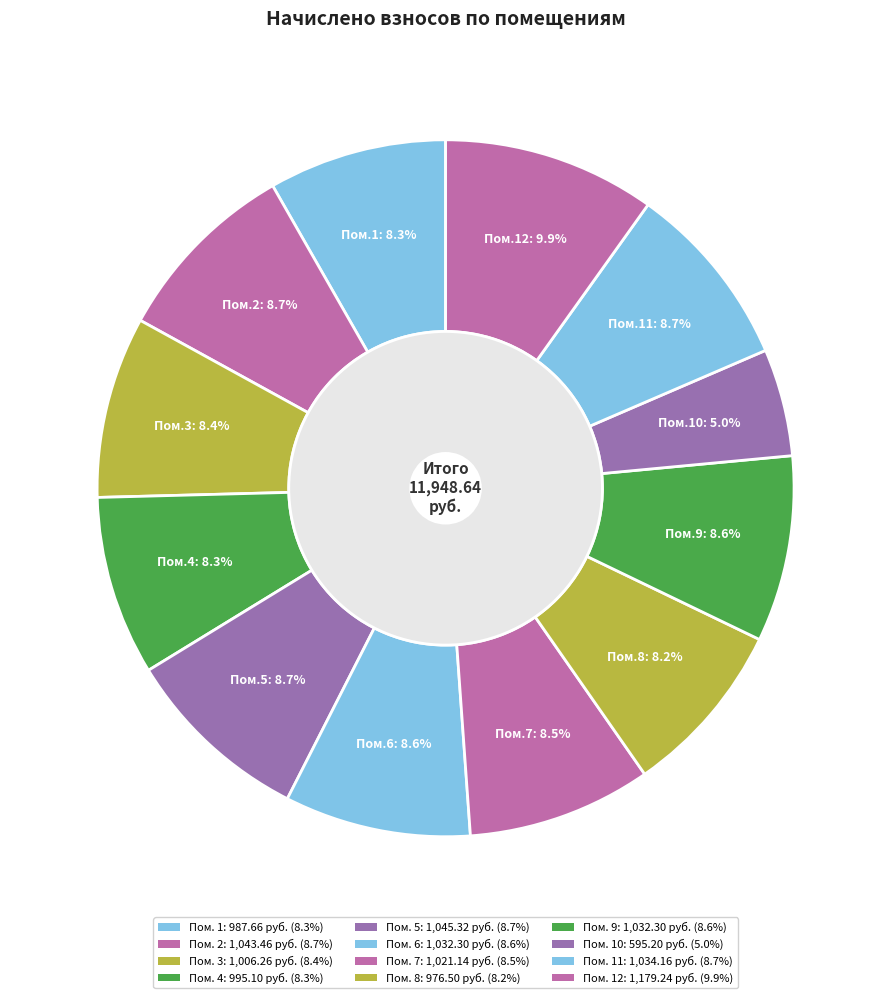

What percentage is the 11 slice, to the nearest percent?

9%